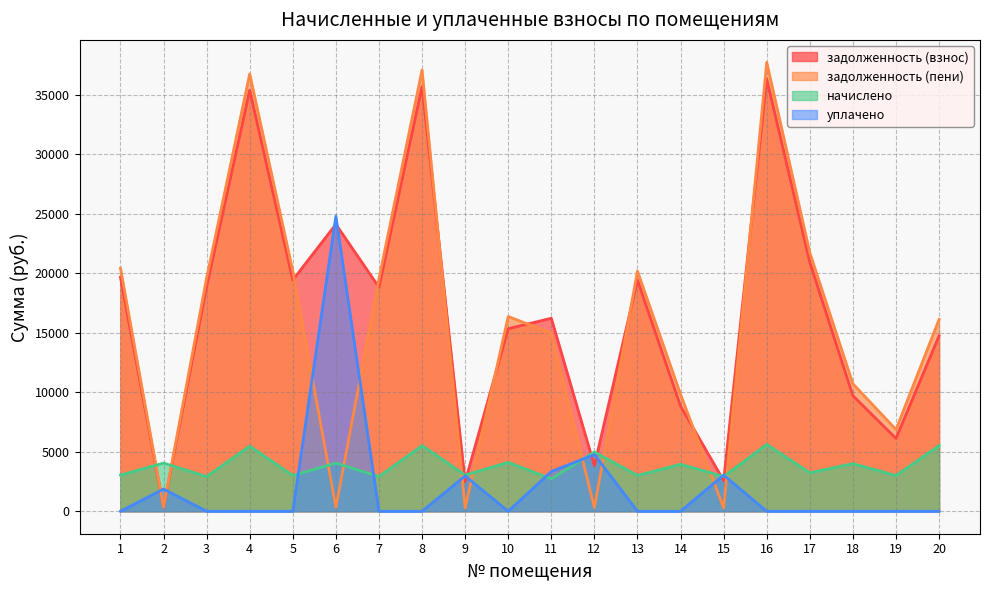

Between 8 and 10, which series saw the biggest shift?

задолженность (пени)